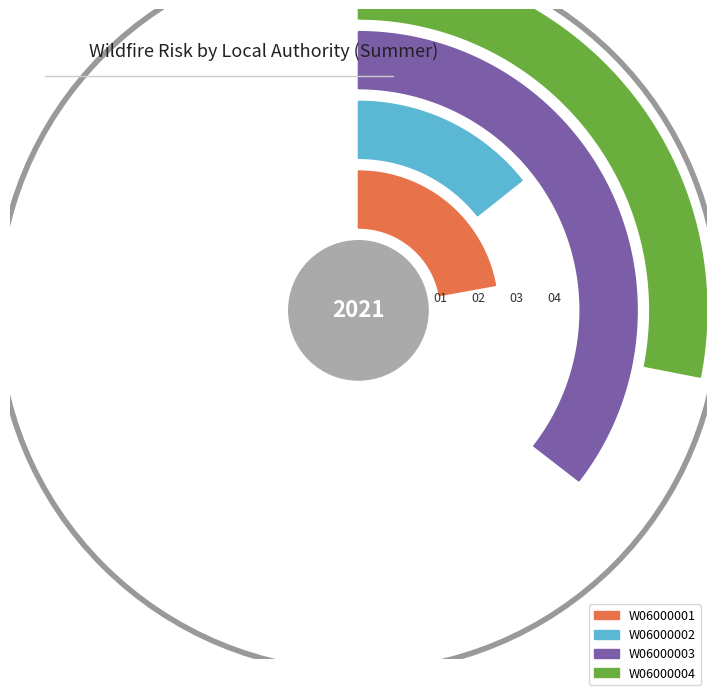

How many slices are in this pie chart?

4